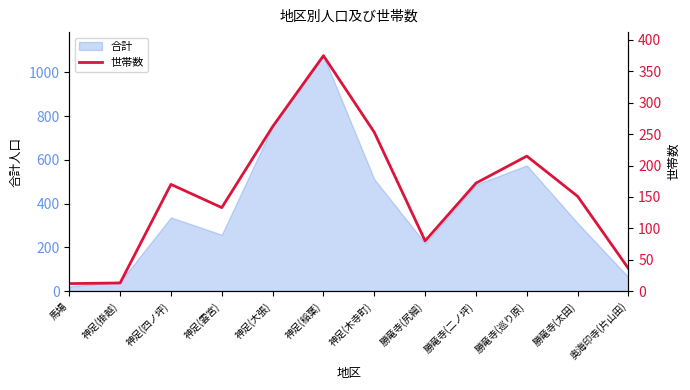

Is it true that 合計 equals 487 at 勝竜寺(二ノ坪)?

True